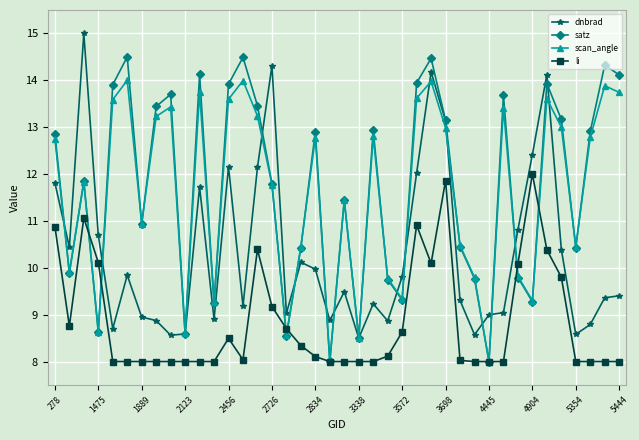

Which series has the largest total across all categories?

satz